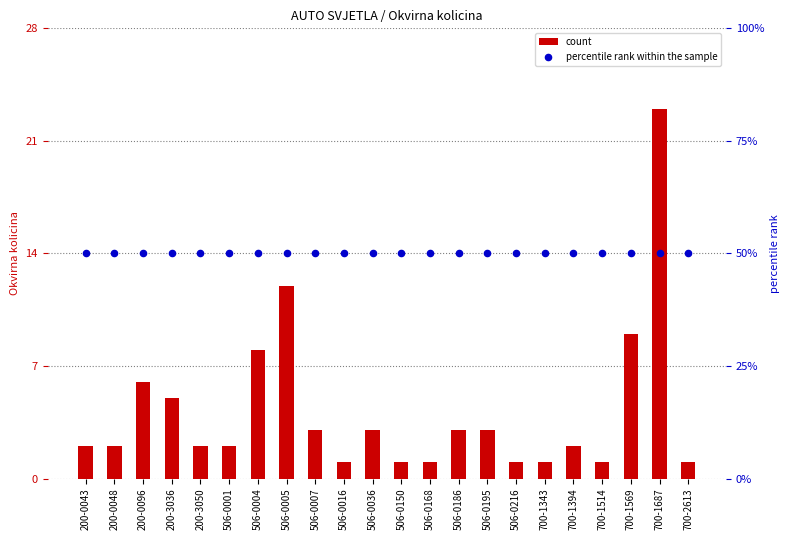

At which category is the sum across all series the highest?

700-1687